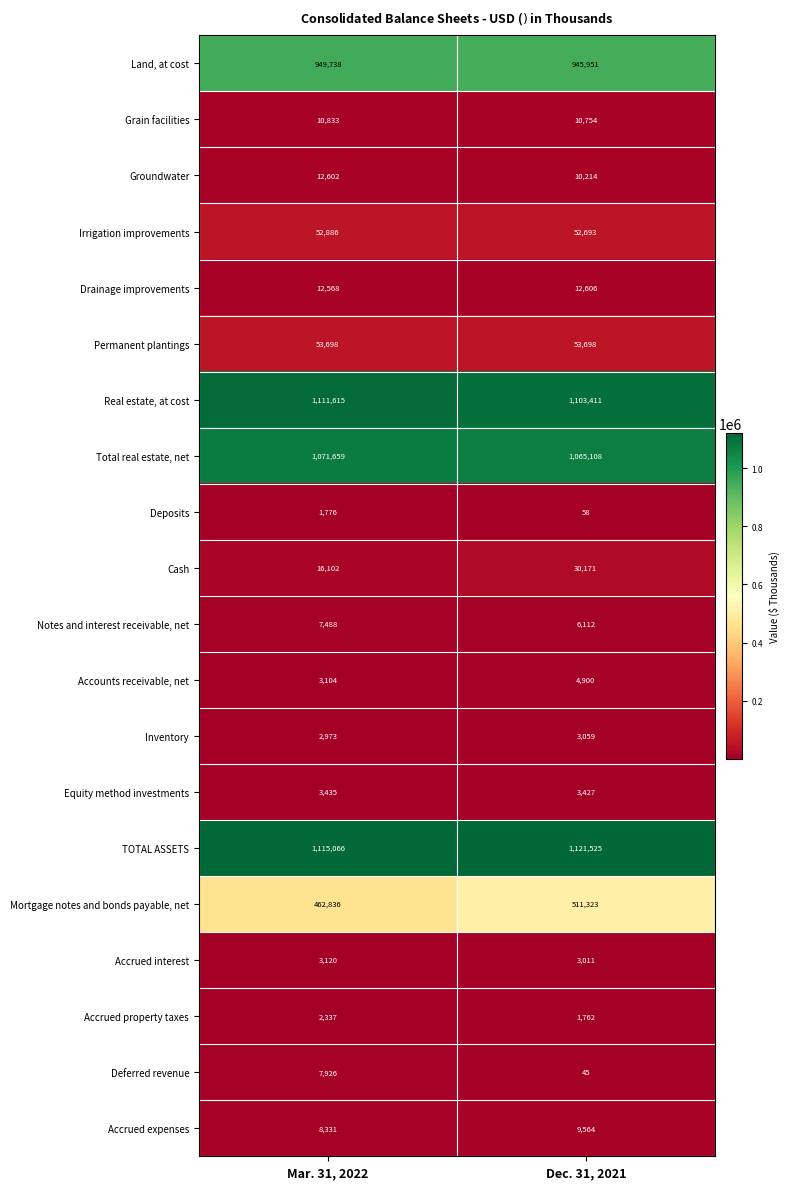

The value of TOTAL ASSETS at Dec. 31, 2021 is 445992. True or false?

False